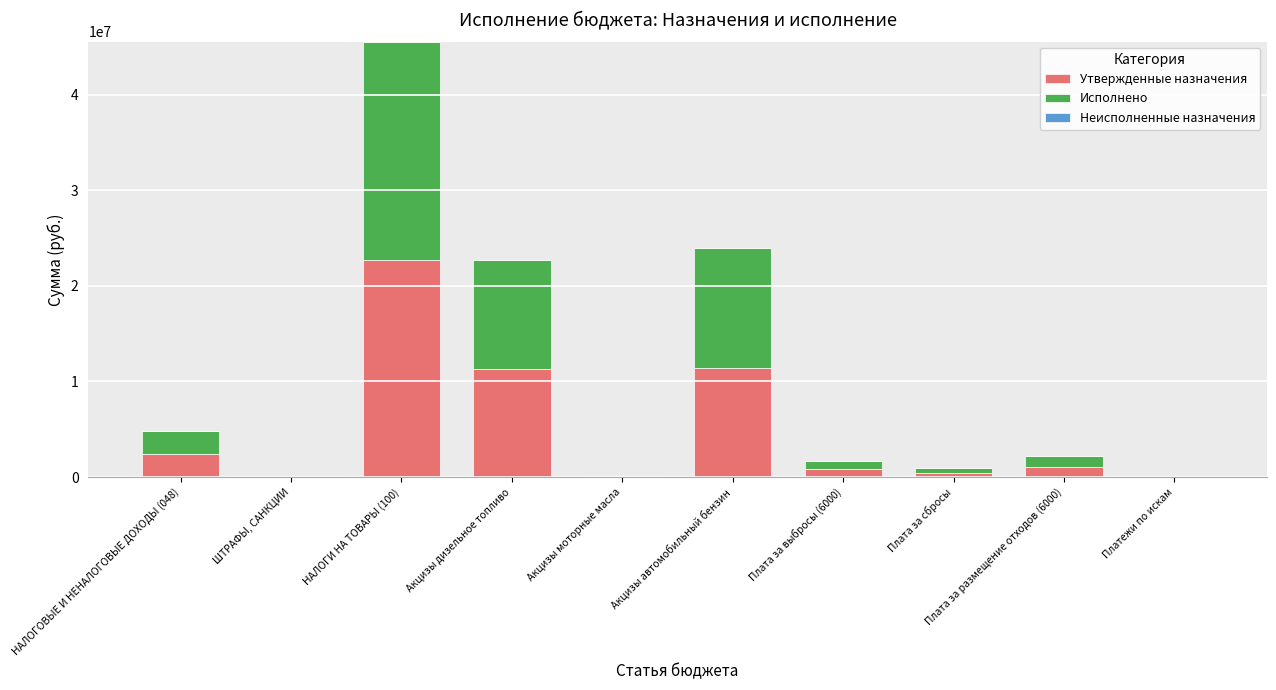

What is the sum of all Утвержденные назначения values?

50297800.0